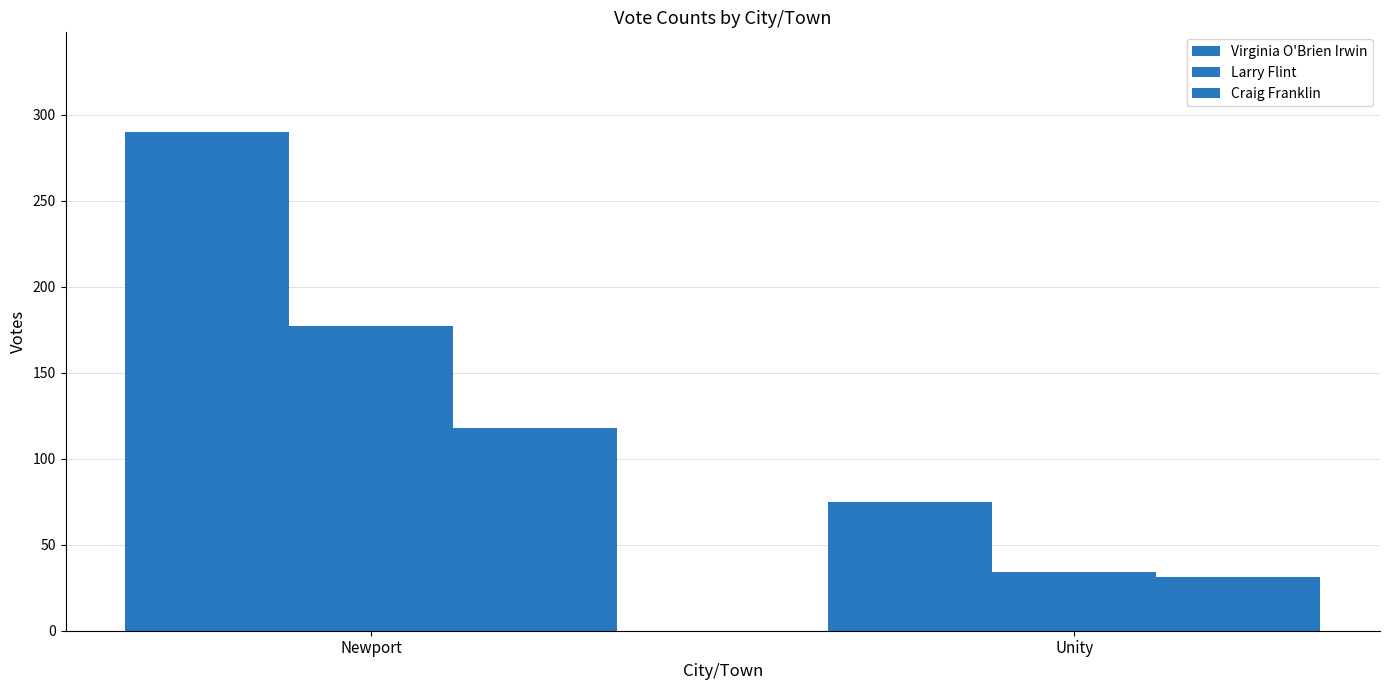

What is the highest value of the Craig Franklin series?

118